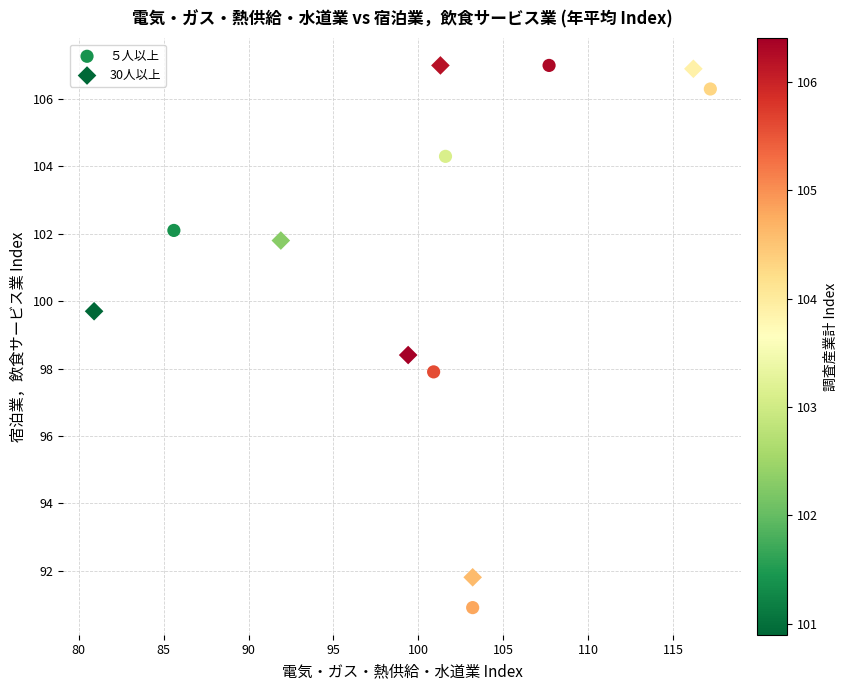

Which series has the largest Y range (max minus min)?

５人以上